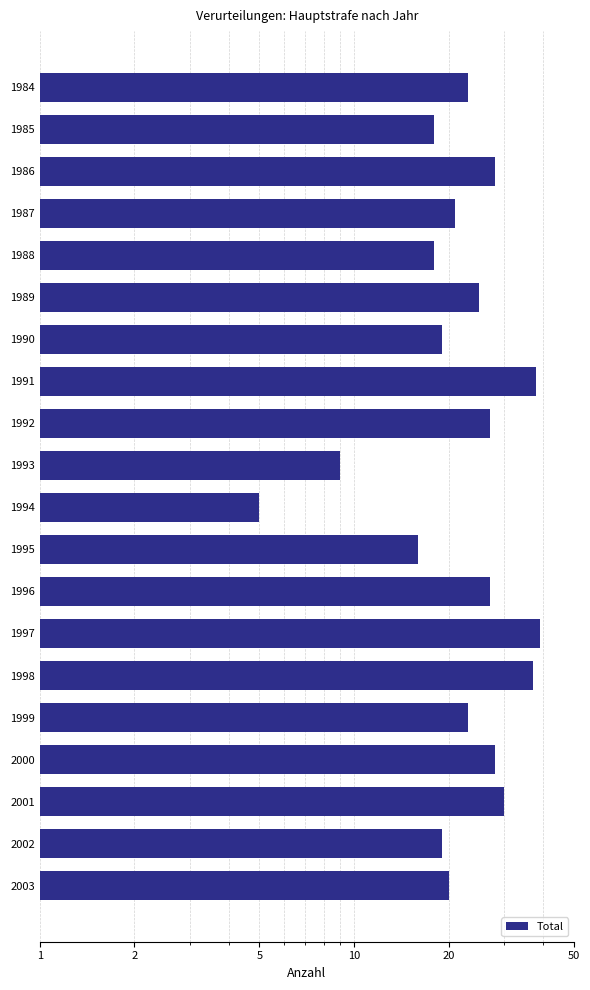

What is the change in value from 1992 to 1998?

+10